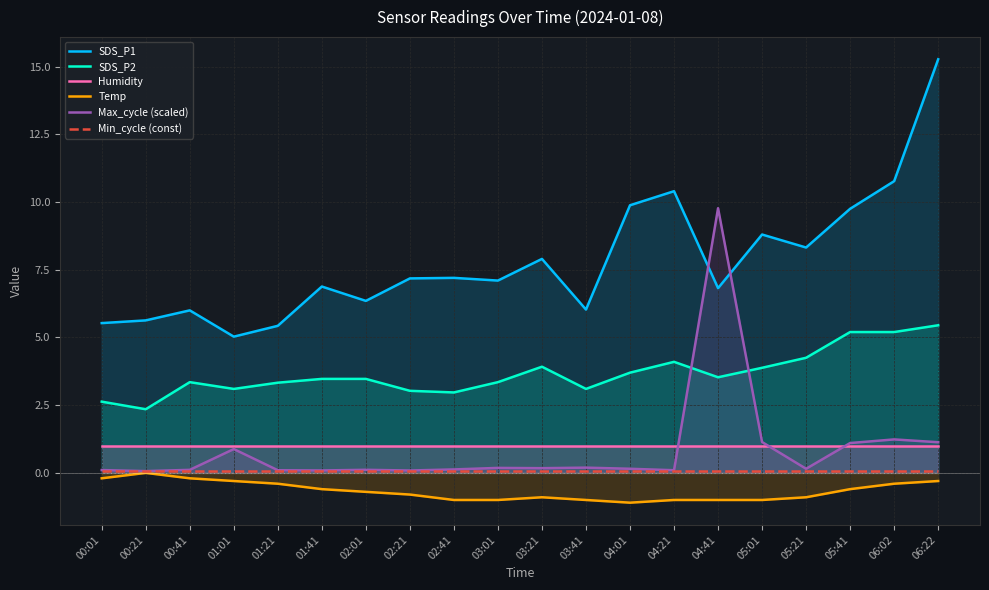

In Max_cycle (scaled), how many points are higher than both neighbors (excluding endpoints)?

6